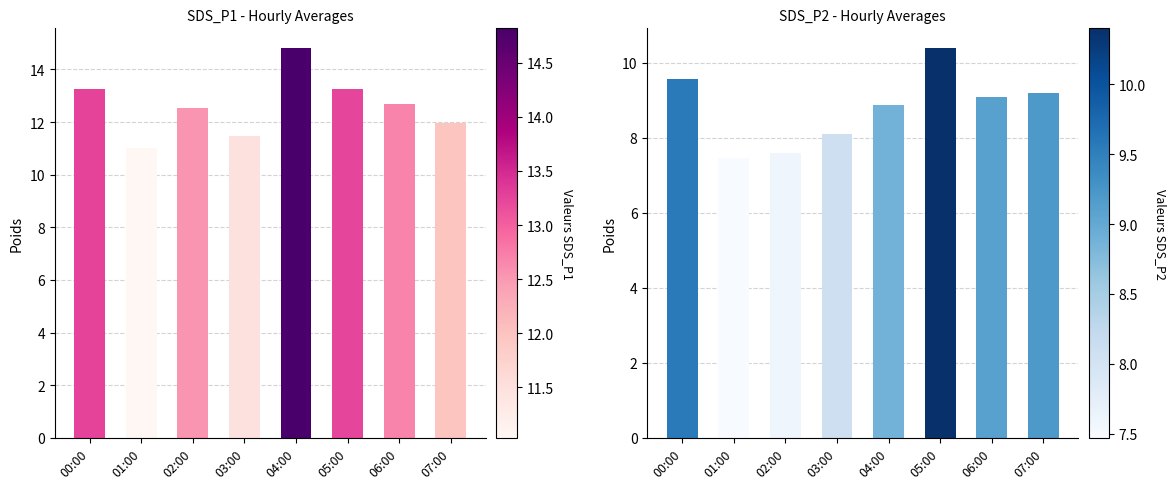

At which label does the data first exceed 9?

00:00